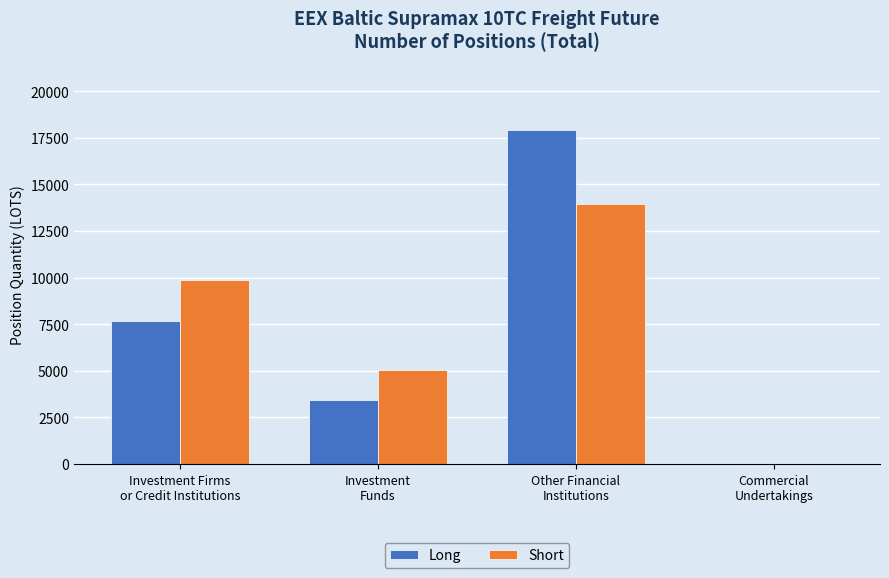

Reading left to right, transcribe all the data shown in this chart.

Long: 7646.0	3412.5	17894.8	0.0
Short: 9850.0	5035.0	13958.3	0.0